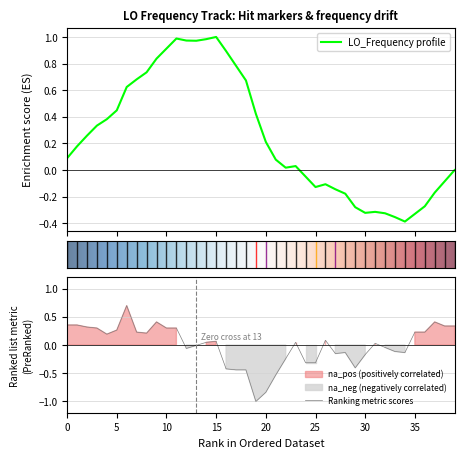

What is the label of the 12th point from the right?

28